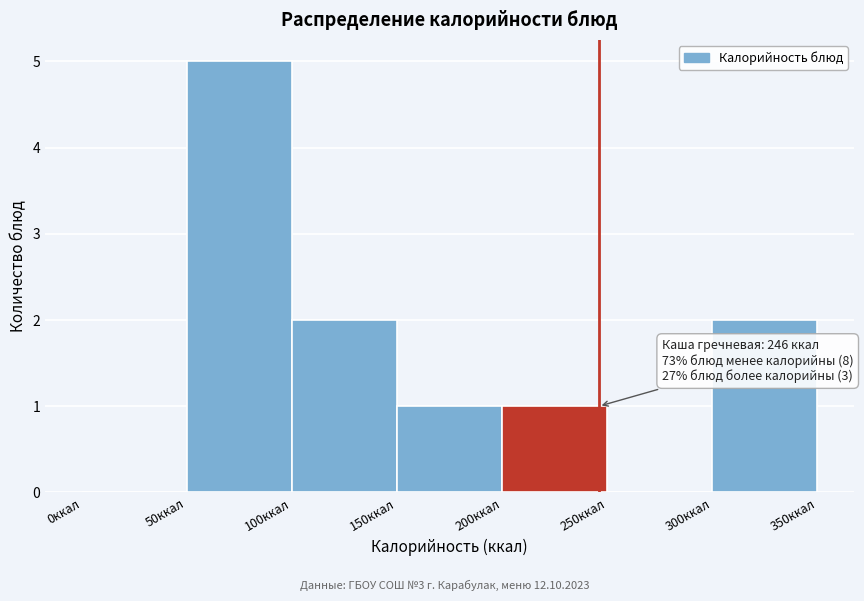

Over which range of the x-axis is the bar tallest?

50 to 100